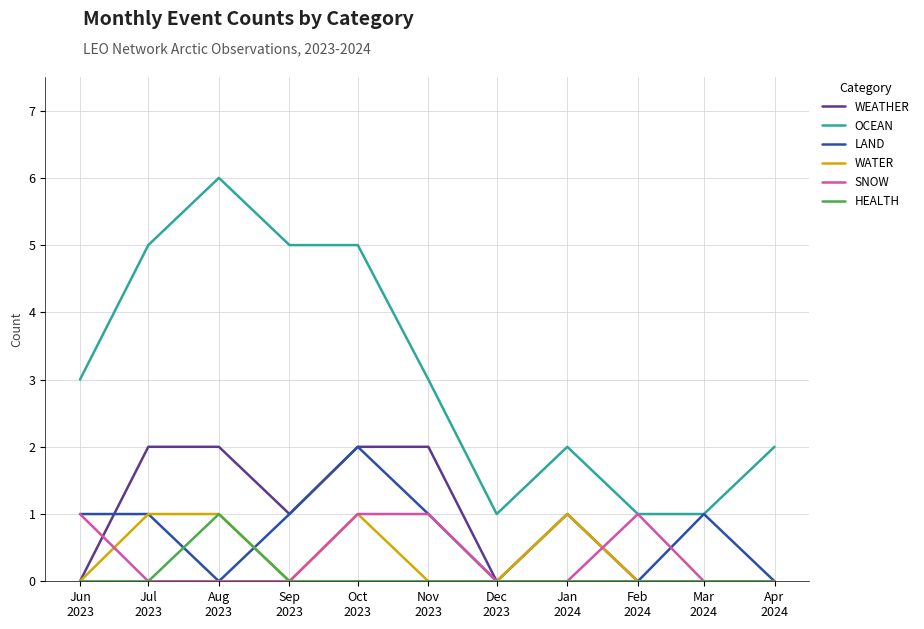

Which series has the largest total across all categories?

OCEAN